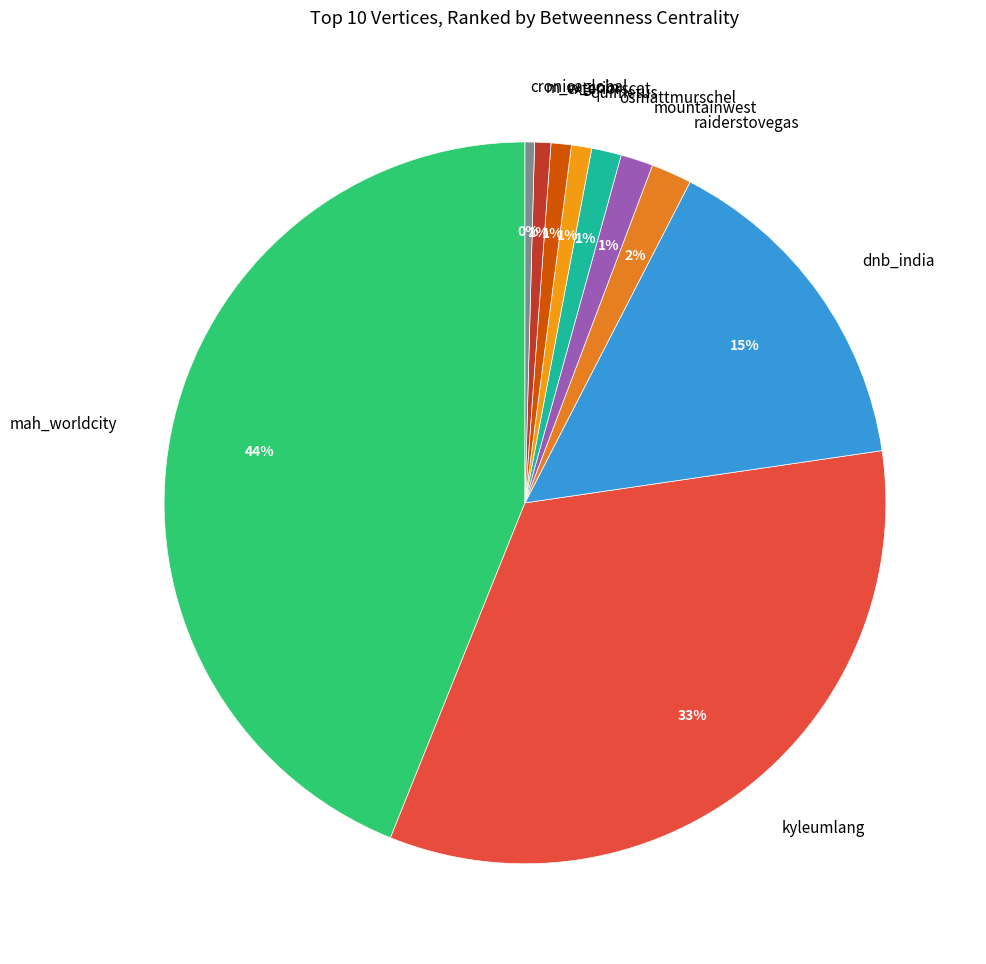

Is the sum of cronicaglobal and quimetus greater than half?

No